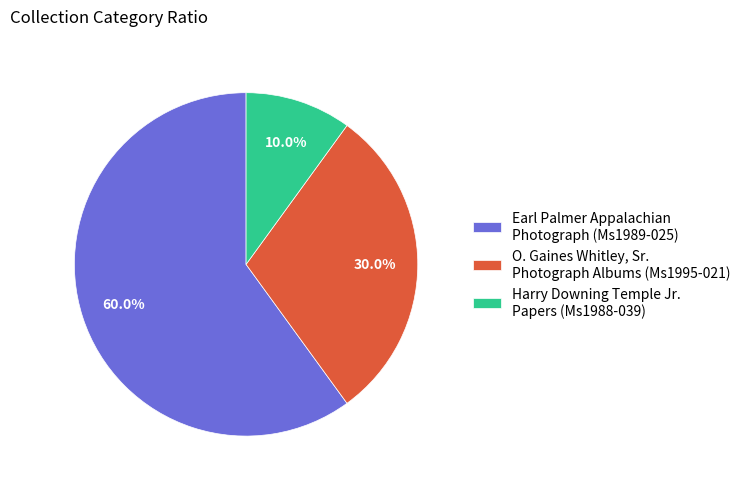

Does any single category account for the majority?

Yes